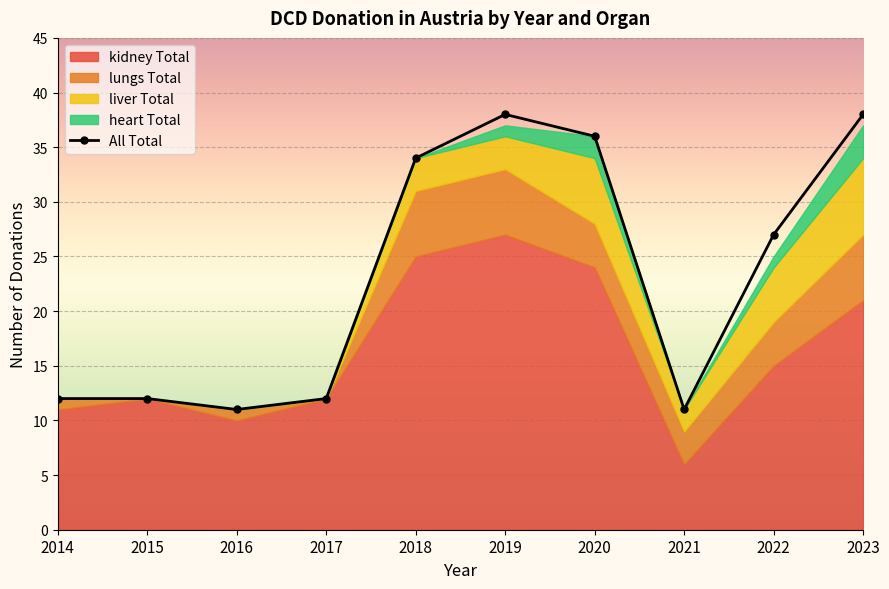

What is the total value across all series at 2014?

24